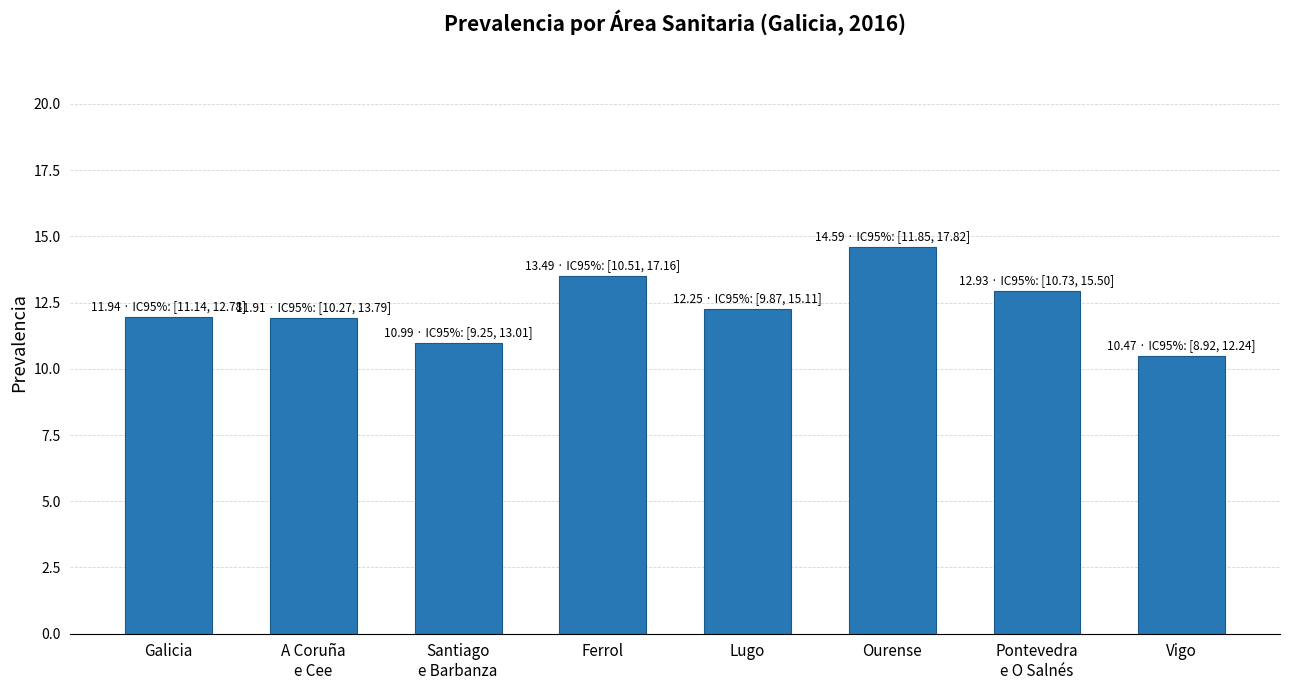

The value at Galicia is 11.9. True or false?

True